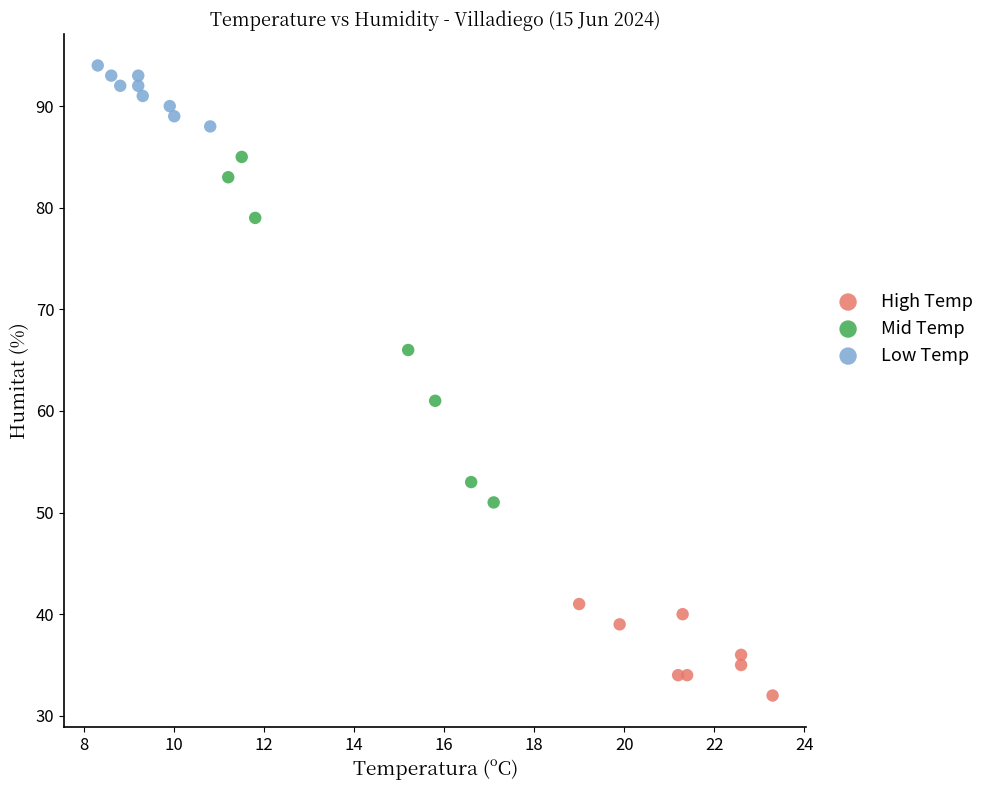

Which series contains the lowest Y value?

High Temp